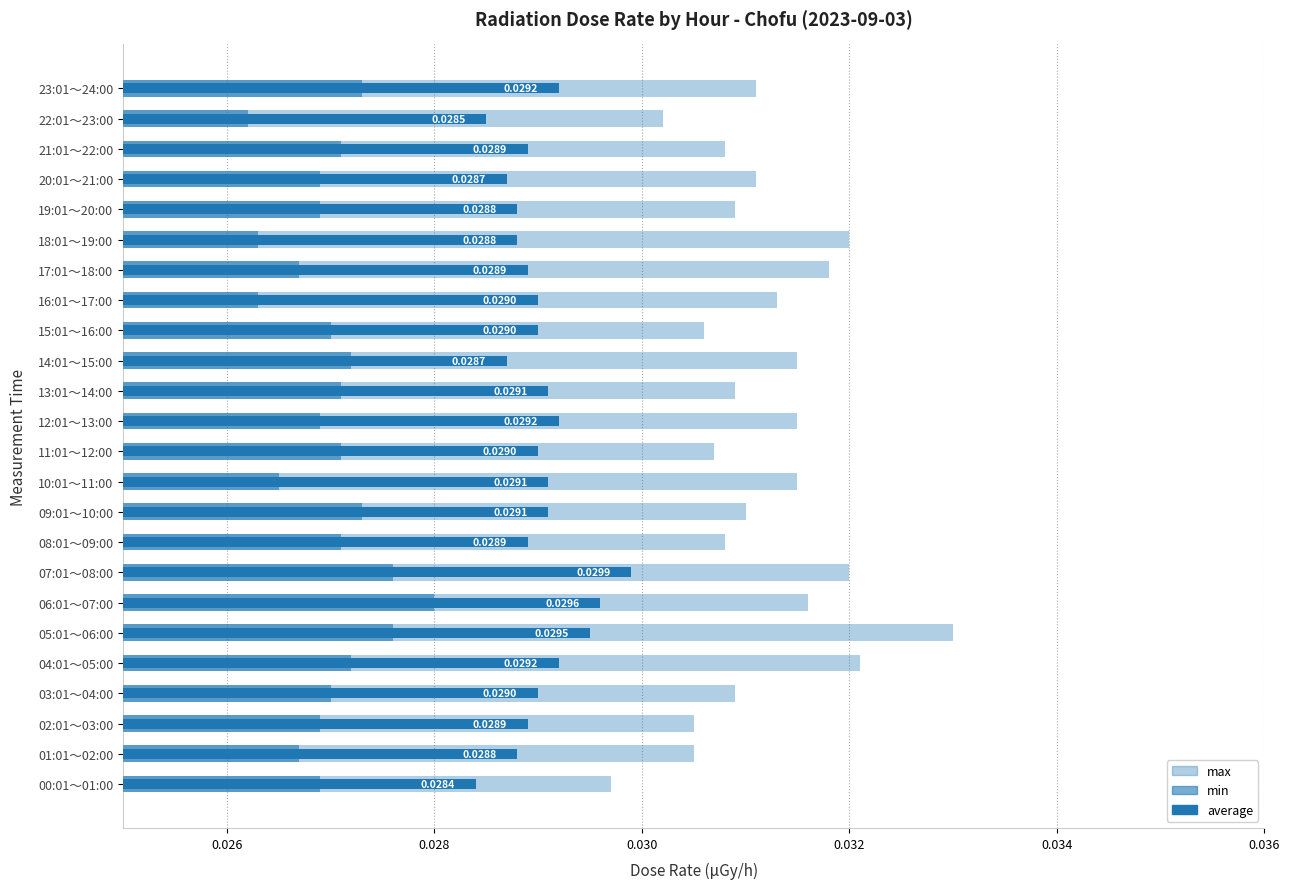

The min series shows 0.0 at 07:01～08:00. True or false?

False